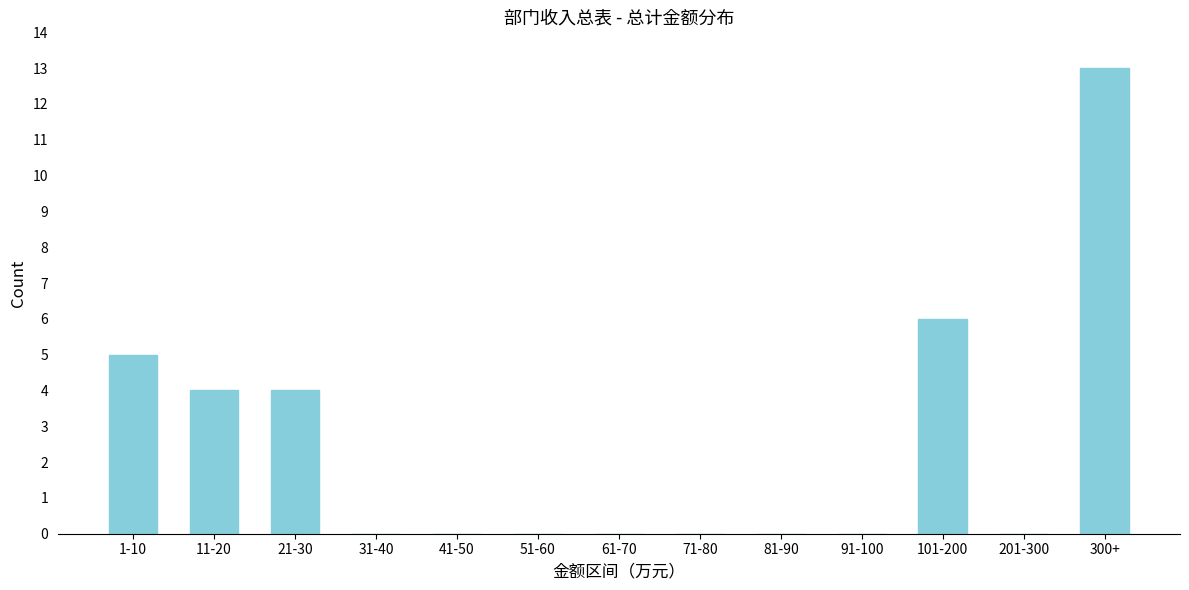

Reading left to right, what are all the values shown in this chart?

1-10=5	11-20=4	21-30=4	31-40=0	41-50=0	51-60=0	61-70=0	71-80=0	81-90=0	91-100=0	101-200=6	201-300=0	300+=13